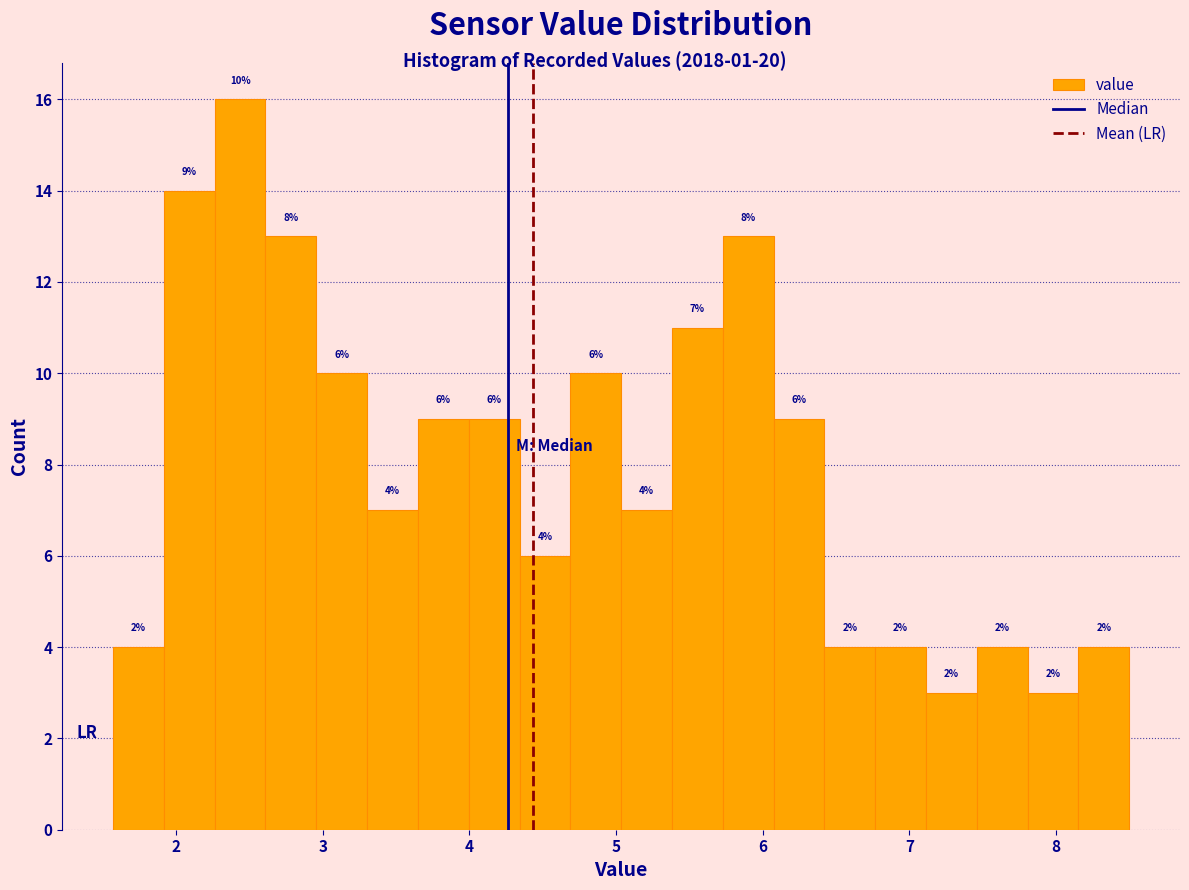

Read against the x-axis, roughly where is the centre of the tallest bar?

2.4